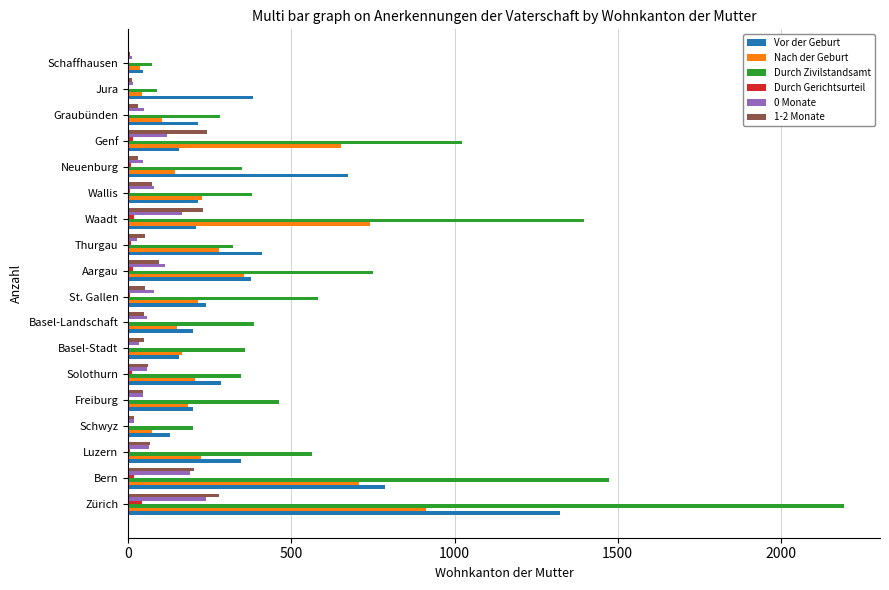

Which series changed the most between Basel-Landschaft and Waadt?

Durch Zivilstandsamt